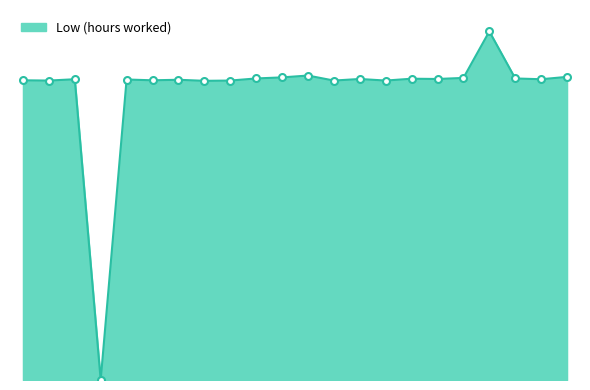

Does the chart display data point markers on the line(s)?

No